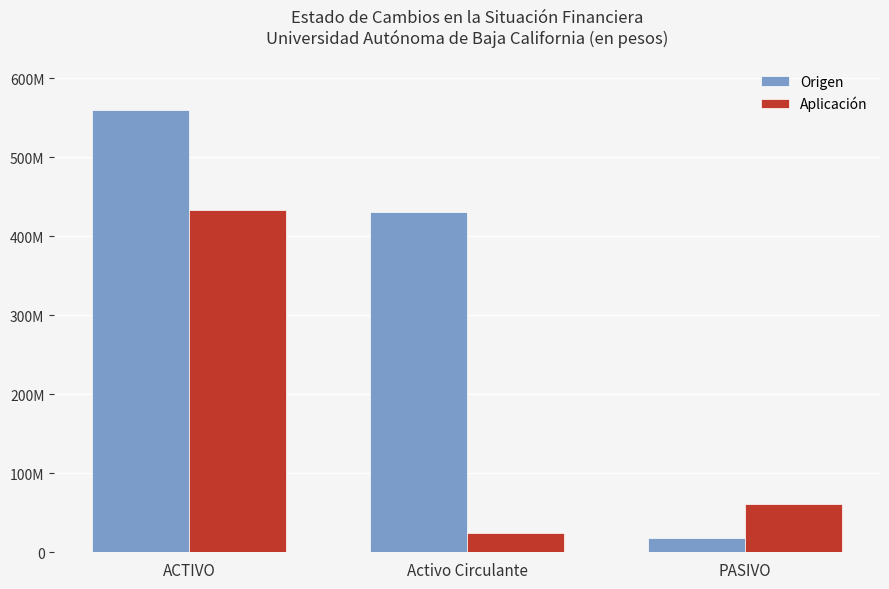

What are all the series names shown in the legend?

Origen, Aplicación